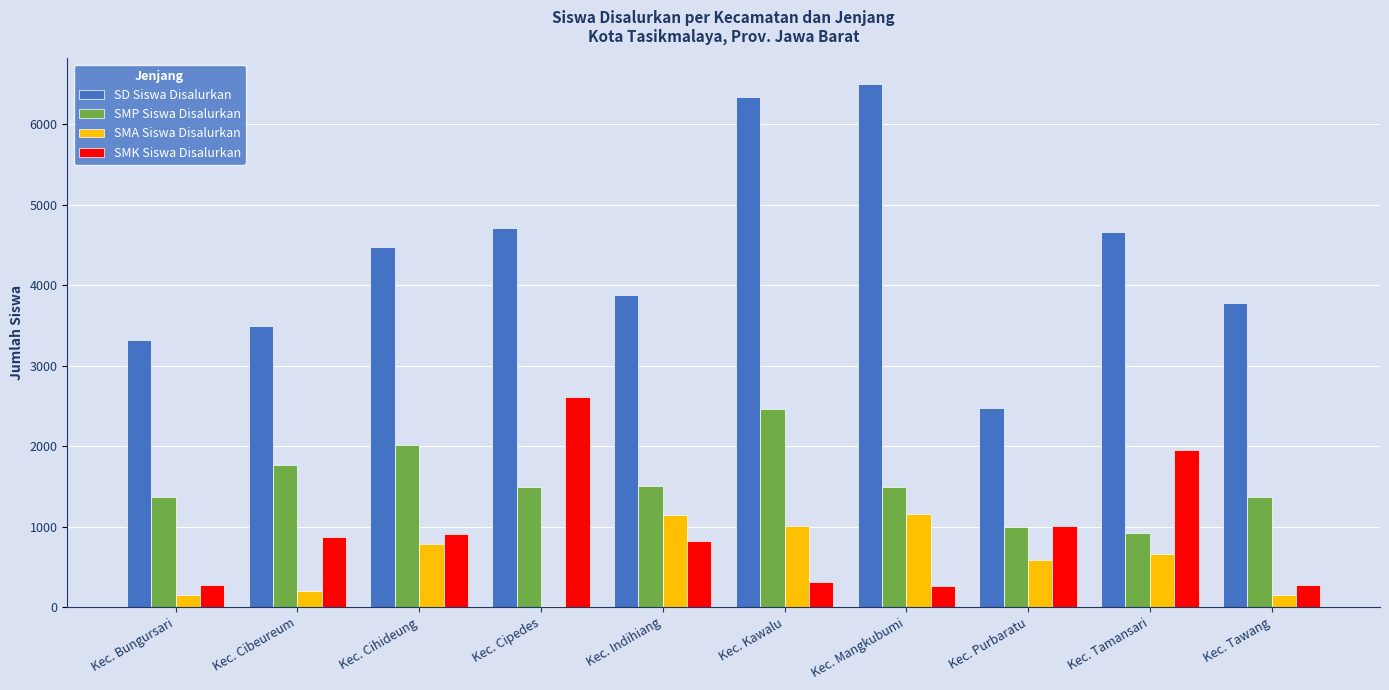

Which series has the widest spread of values?

SD Siswa Disalurkan